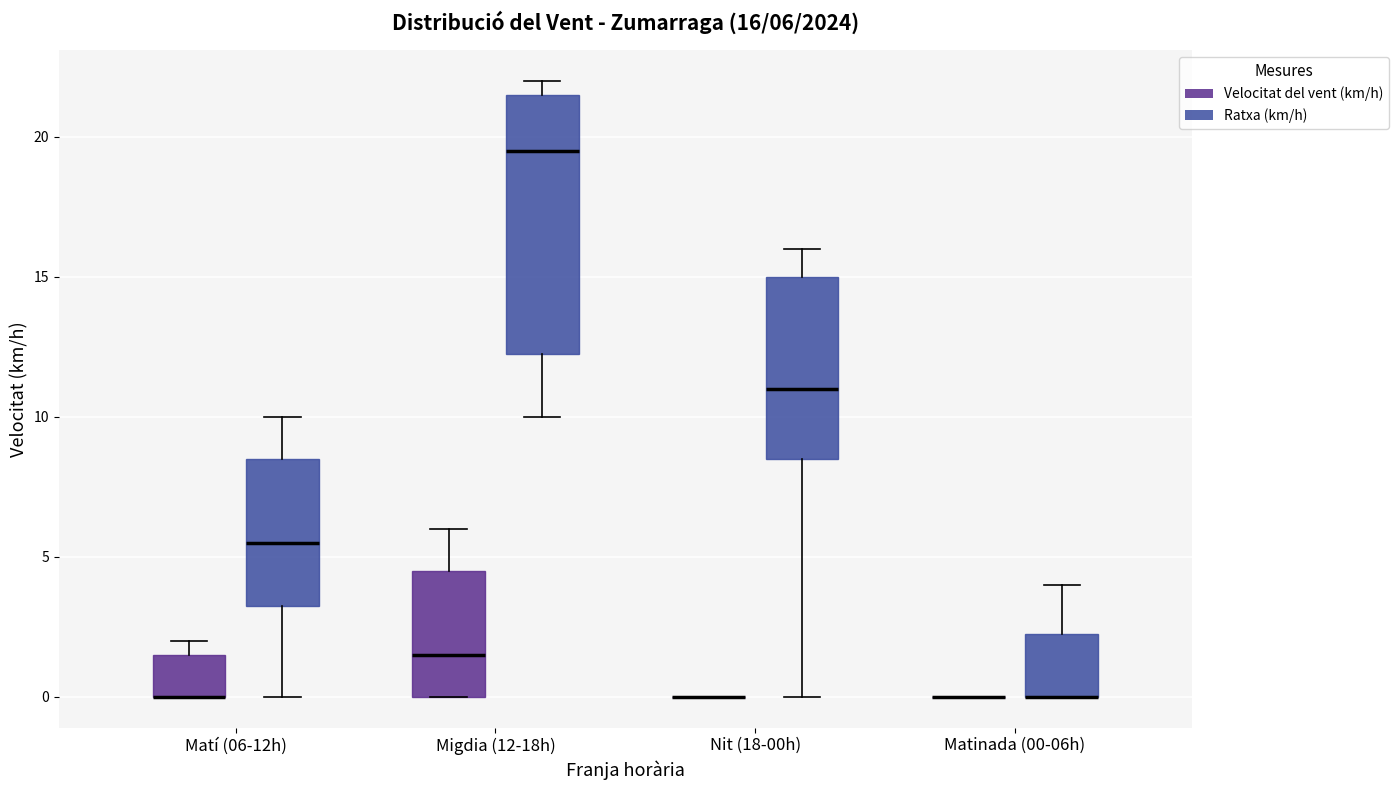

Comparing the boxes themselves (not the whiskers), which one is the tallest?

Migdia (12-18h) (Ratxa (km/h))